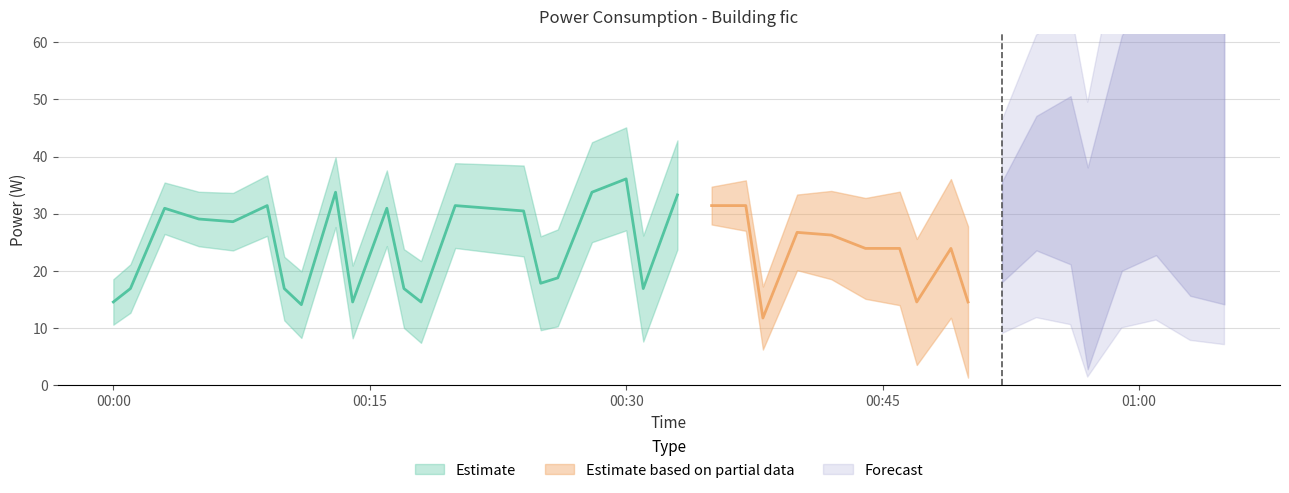

At which label is the value closest to 25?

2021-12-21T00:44:00